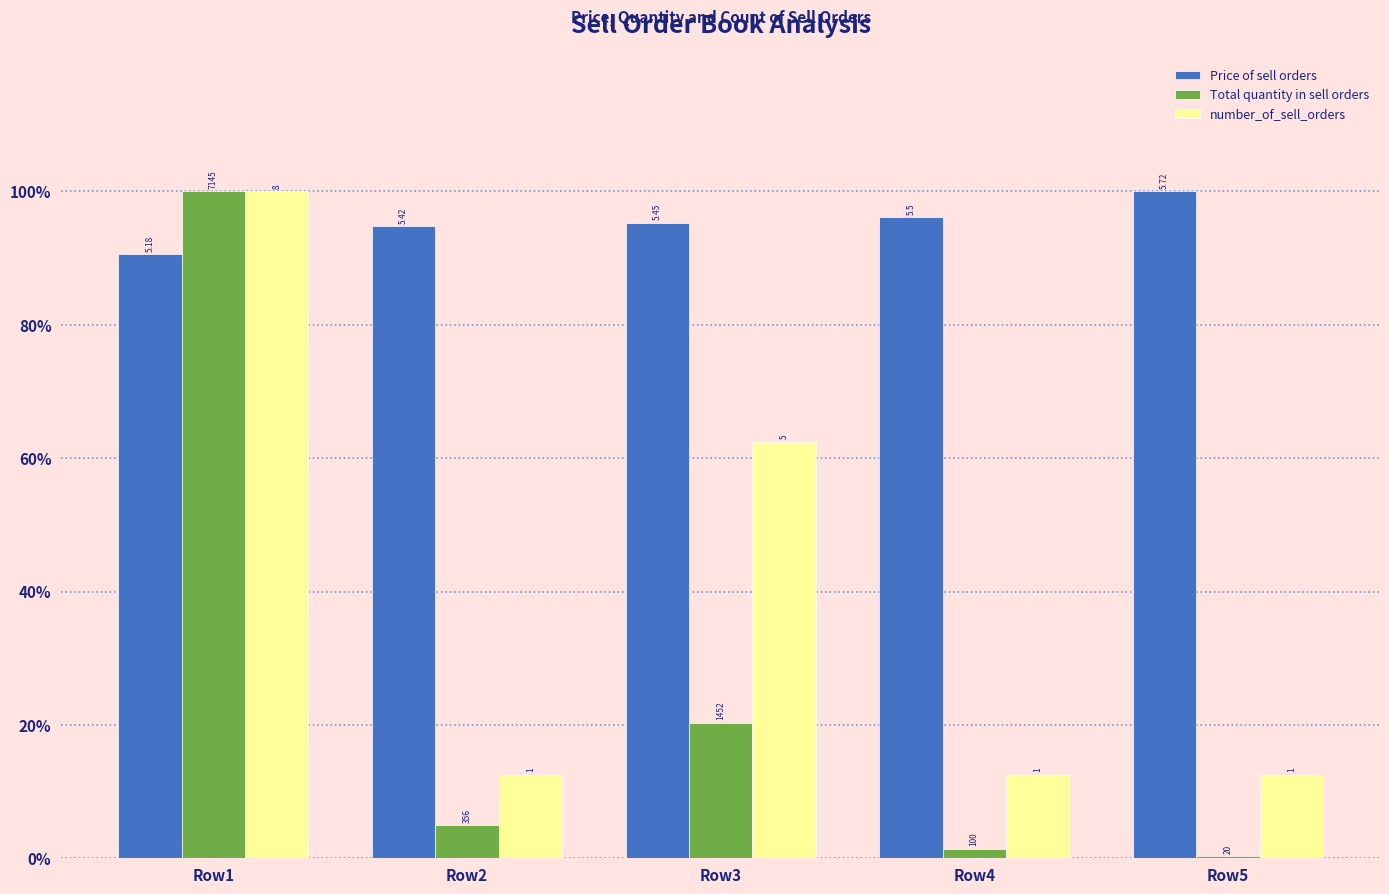

What are all the series names shown in the legend?

Price of sell orders, Total quantity in sell orders, number_of_sell_orders